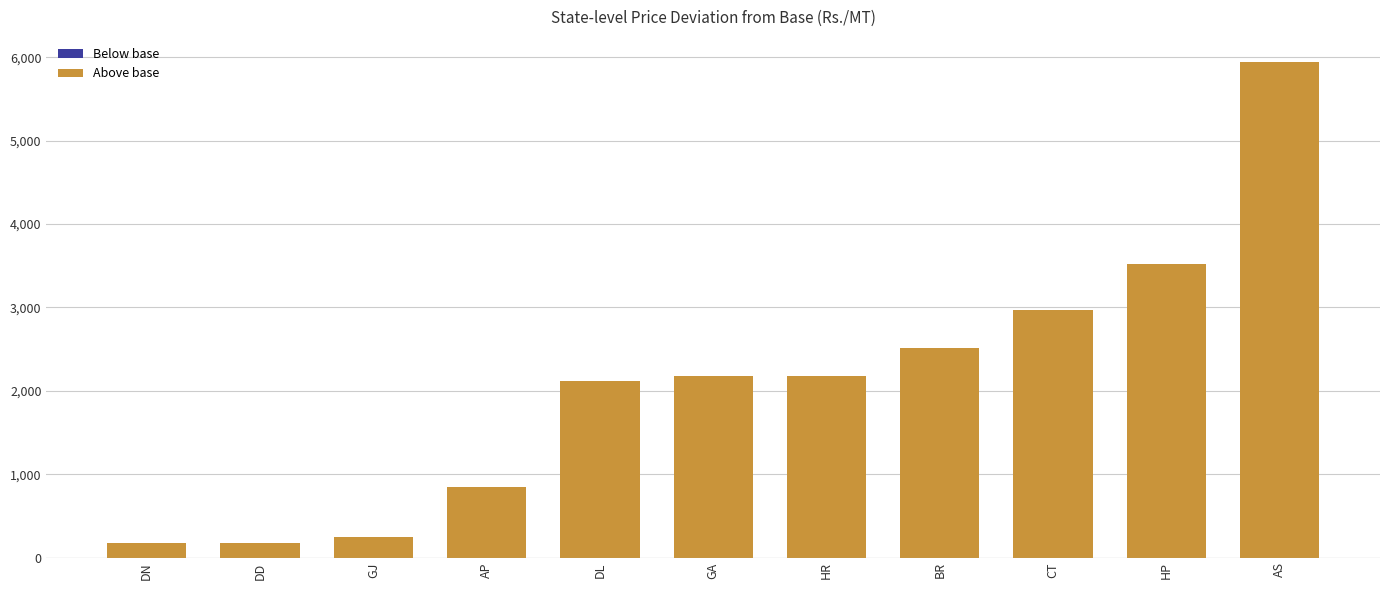

Between HP and DL, which is larger?

HP